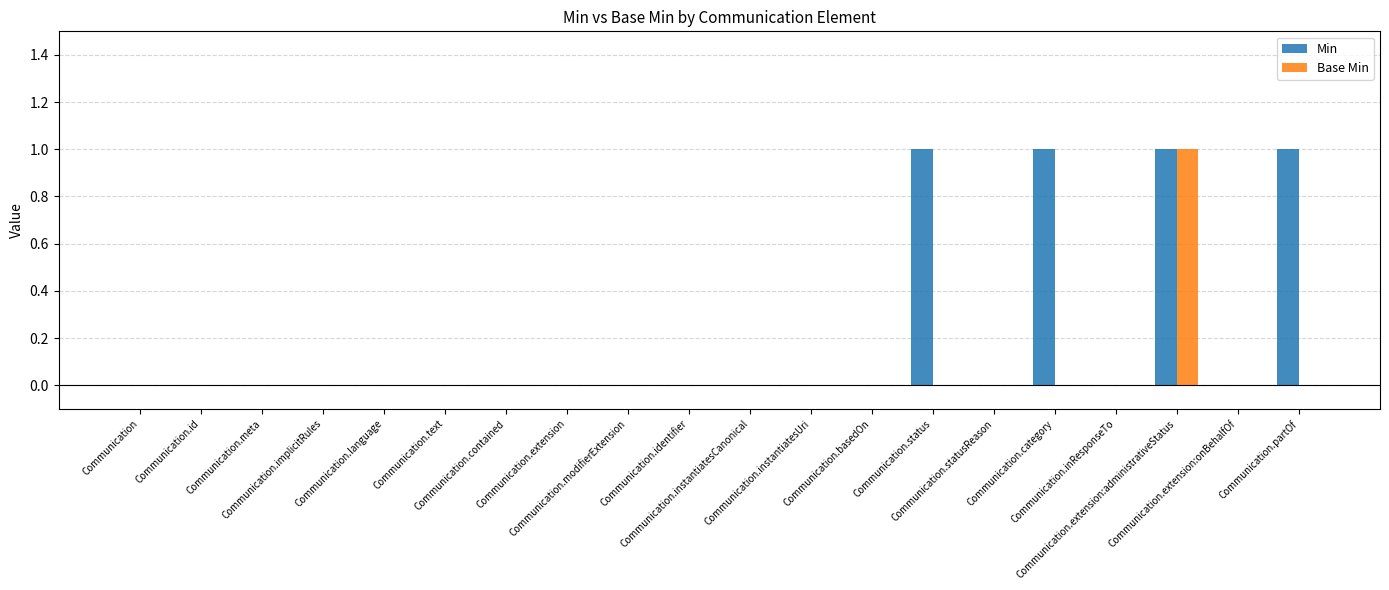

What is the sum of all Min values?

4